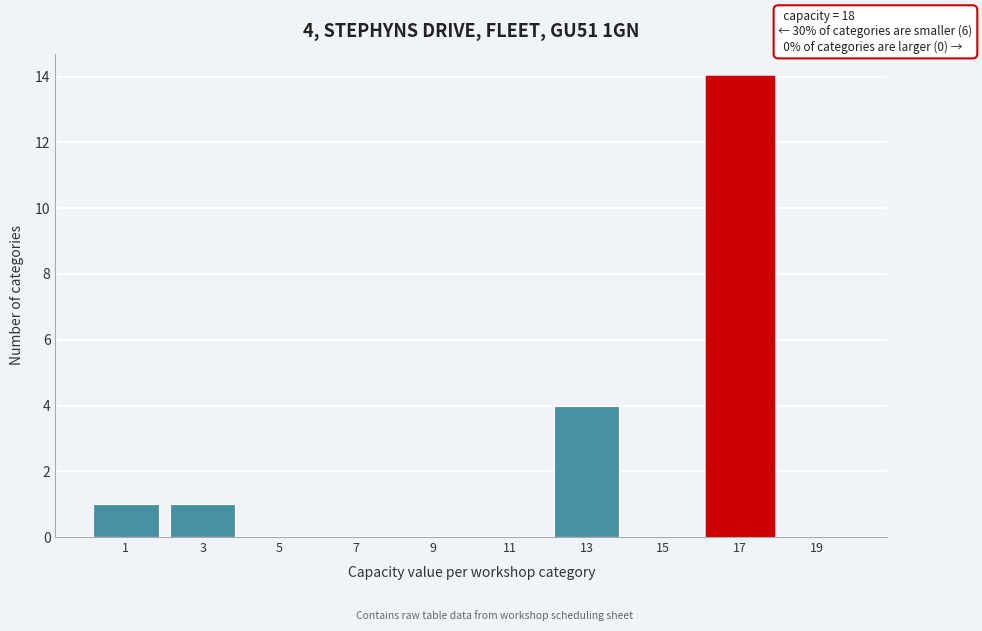

Reading left to right, list all the values displayed in this chart.

1=1	3=1	5=0	7=0	9=0	11=0	13=4	15=0	17=14	19=0